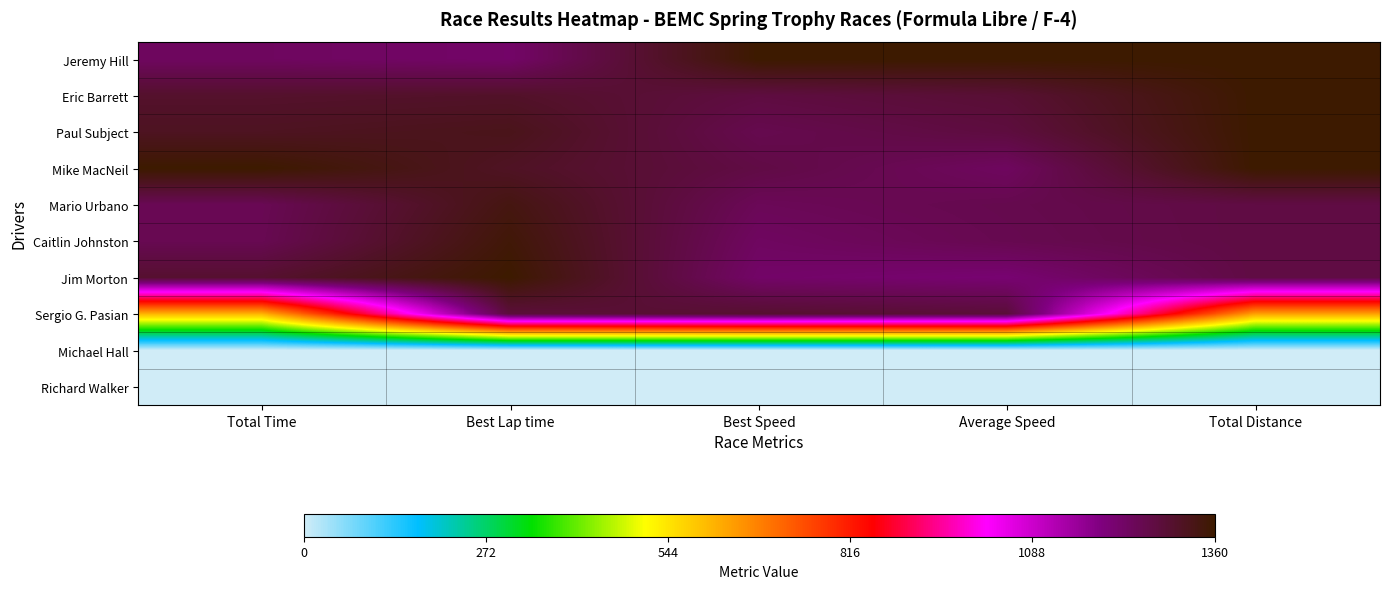

Rank the series at Best Speed from highest to lowest value.

Jeremy Hill, Sergio G. Pasian, Eric Barrett, Mike MacNeil, Paul Subject, Mario Urbano, Caitlin Johnston, Jim Morton, Michael Hall, Richard Walker